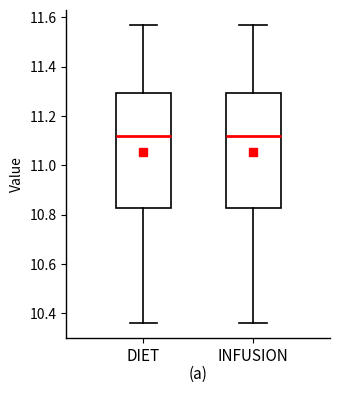

Reading left to right, read every box against the y-axis: the position of its median line, the range the box covers, and the ends of its whiskers. The values are not printed on the chart, so give them approximately, as read against the axis.

DIET: median 11.12, box 10.82 to 11.30, whiskers 10.36 to 11.58
INFUSION: median 11.12, box 10.82 to 11.30, whiskers 10.36 to 11.58